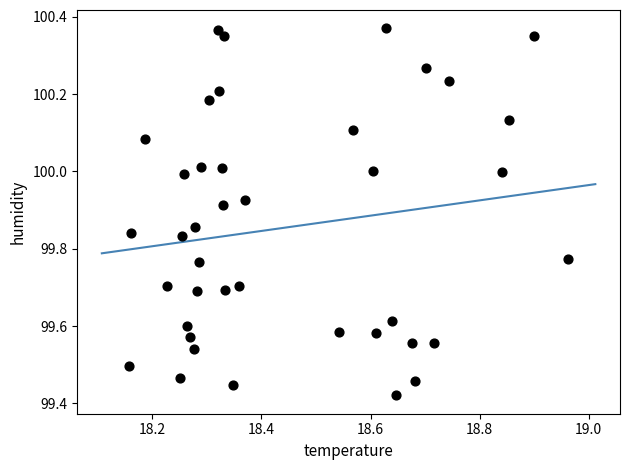

What is the range of Y values (max minus min)?

0.9